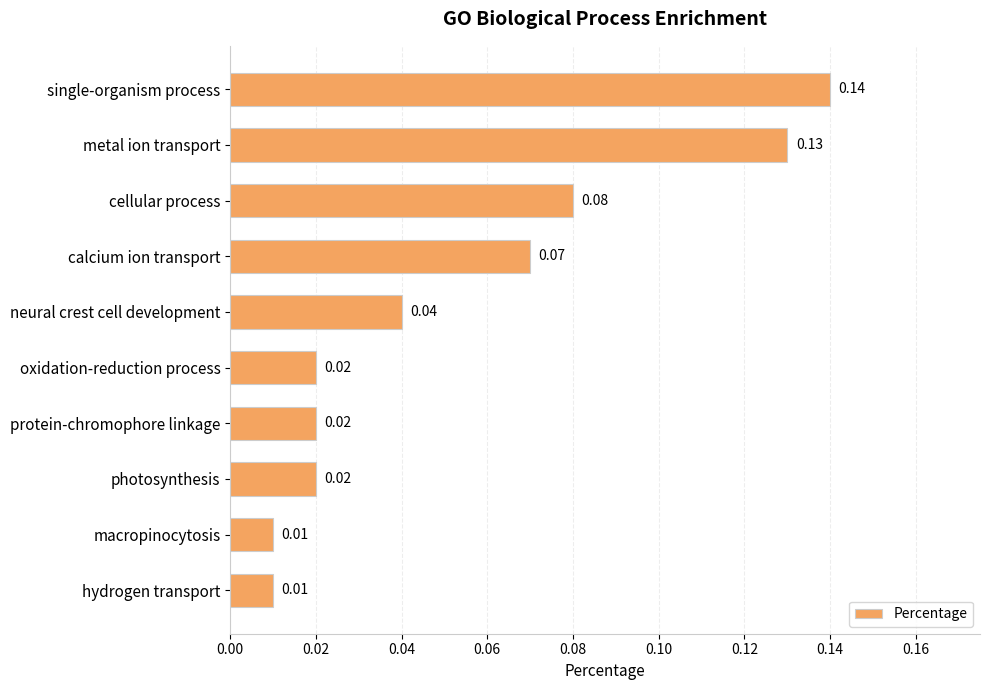

Between cellular process and oxidation-reduction process, which is larger?

cellular process